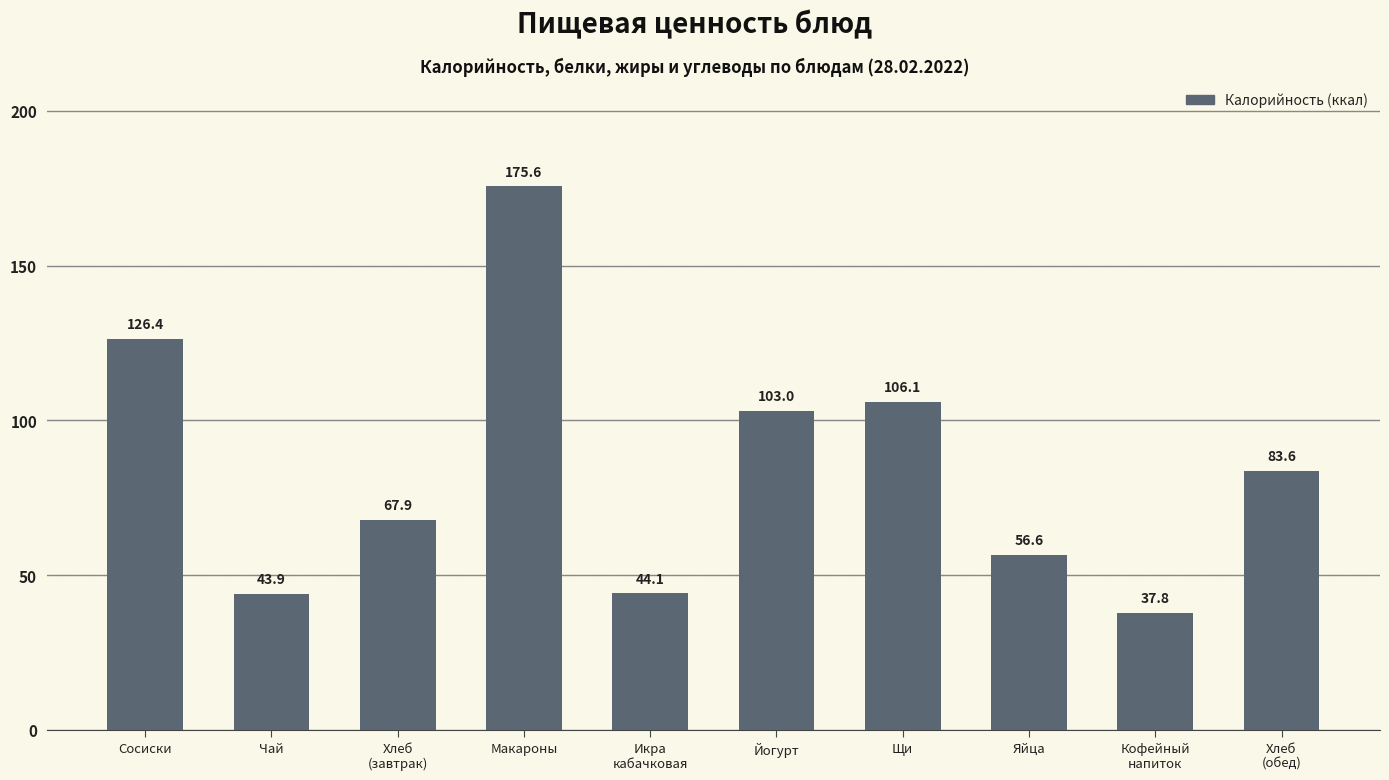

Is it true that the value at Чай is 78.6?

False